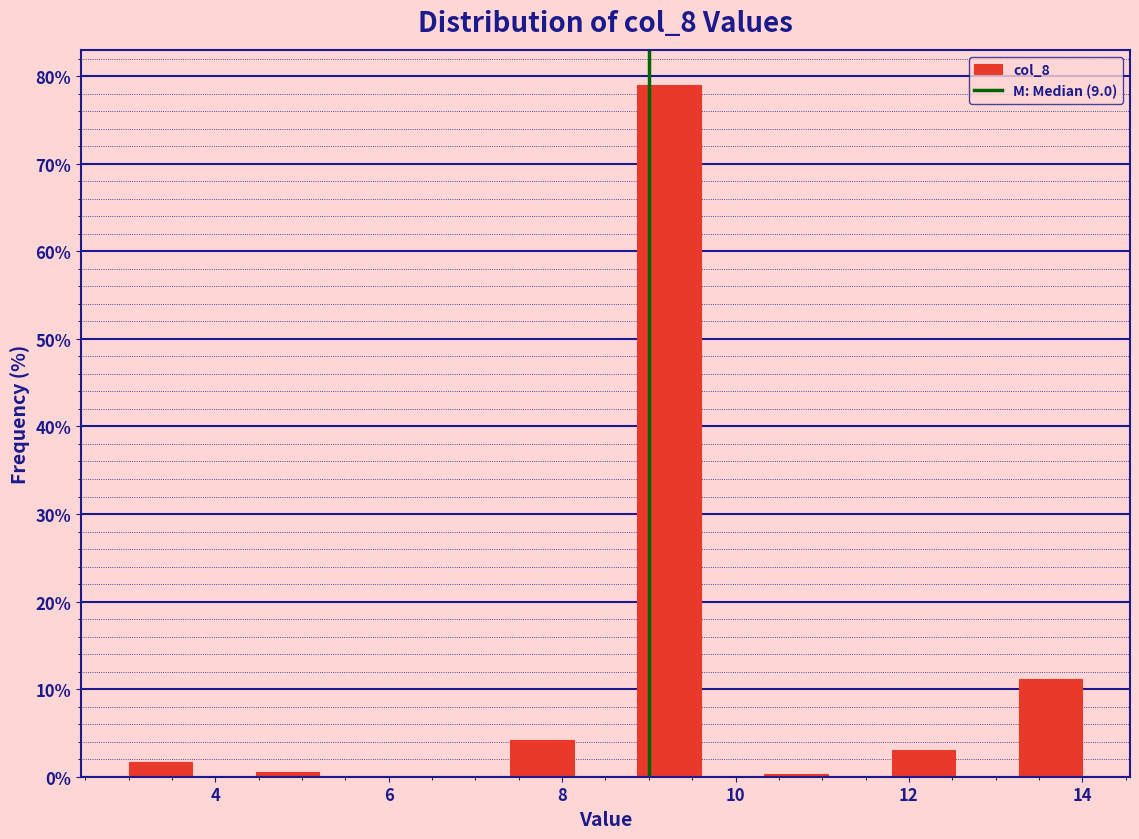

Around what value on the x-axis is the tallest bar? Give the approximate position of its centre, as read against the axis.

9.2